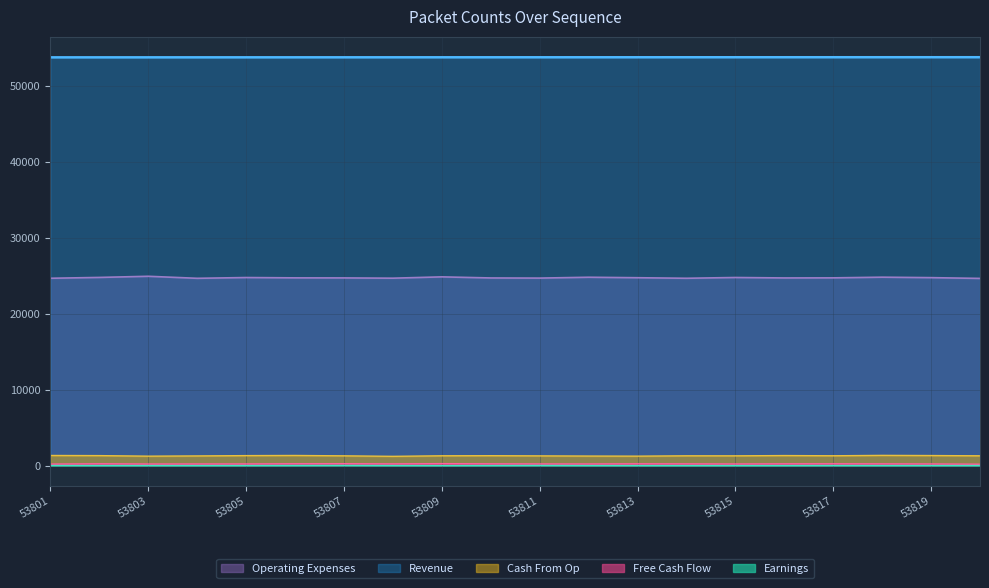

Rank the categories by Revenue value from lowest to highest.

53801, 53802, 53803, 53804, 53805, 53806, 53807, 53808, 53809, 53810, 53811, 53812, 53813, 53814, 53815, 53816, 53817, 53818, 53819, 53820